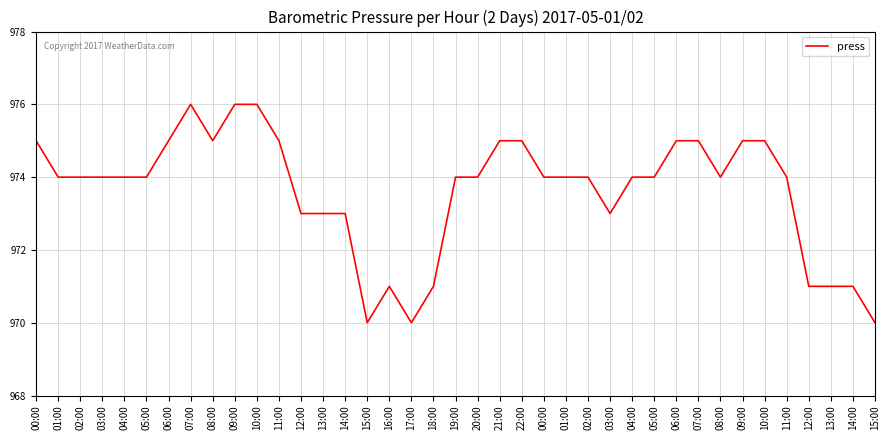

How many points are lower than both their immediate neighbors (excluding endpoints)?

5